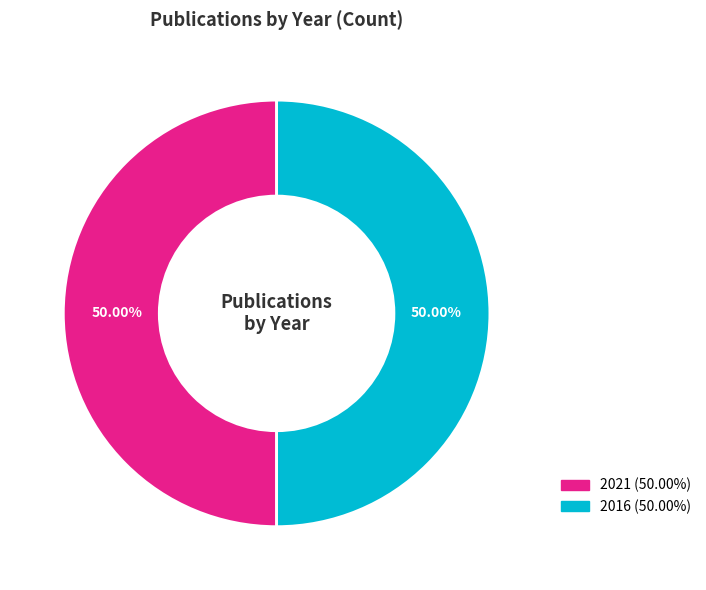

How much of the chart is everything except 2016?

50.1%